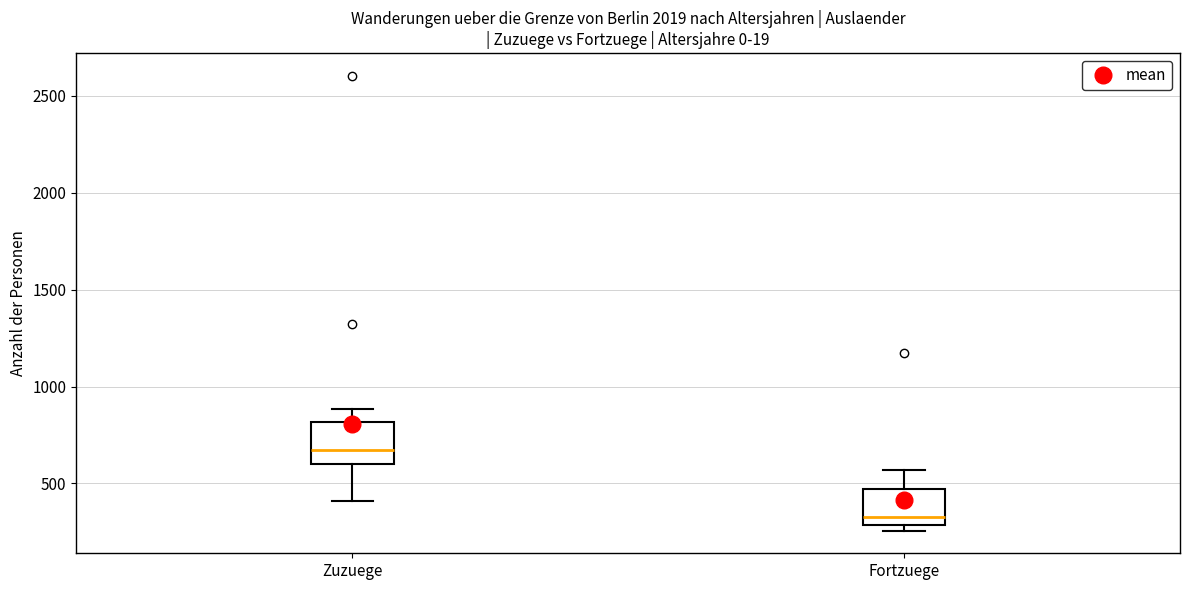

Reading left to right, read every box against the y-axis: the position of its median line, the range the box covers, and the ends of its whiskers. The values are not printed on the chart, so give them approximately, as read against the axis.

Zuzuege: median 650, box 600 to 800, whiskers 400 to 900
Fortzuege: median 350, box 300 to 450, whiskers 250 to 550